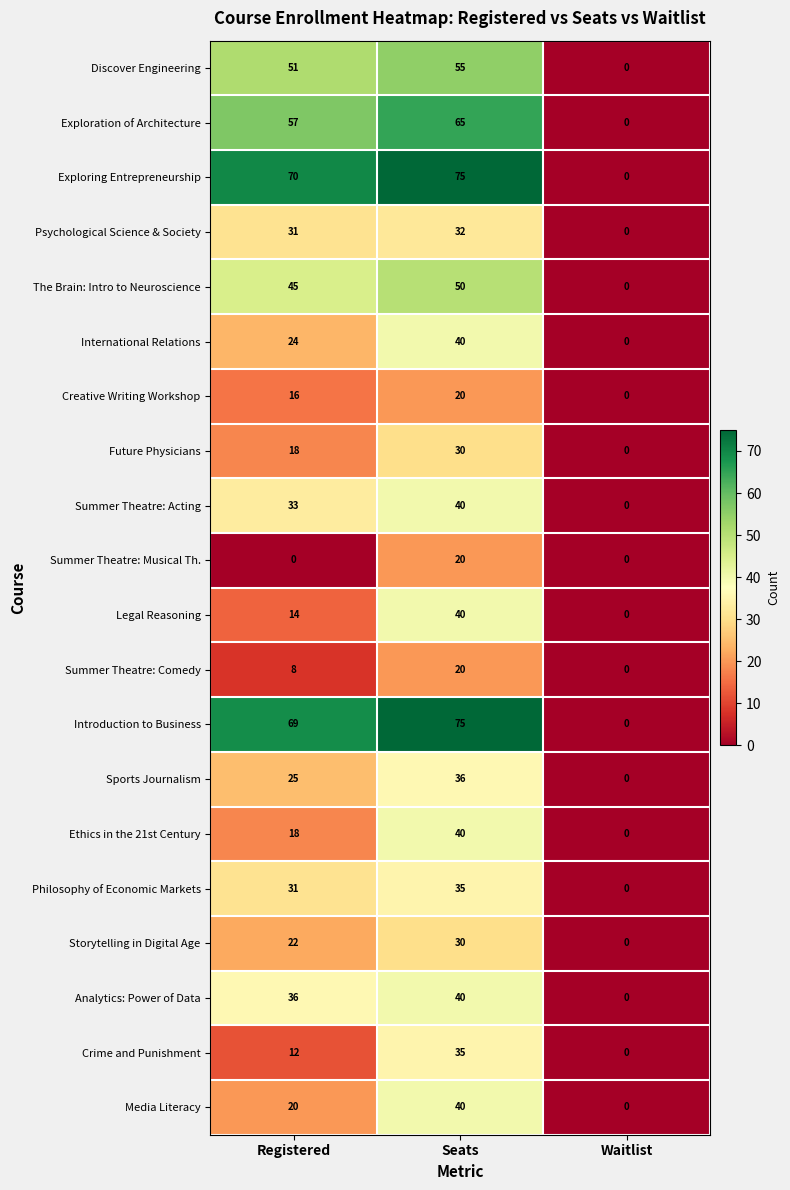

Which category has the highest value in the Media Literacy series?

Seats